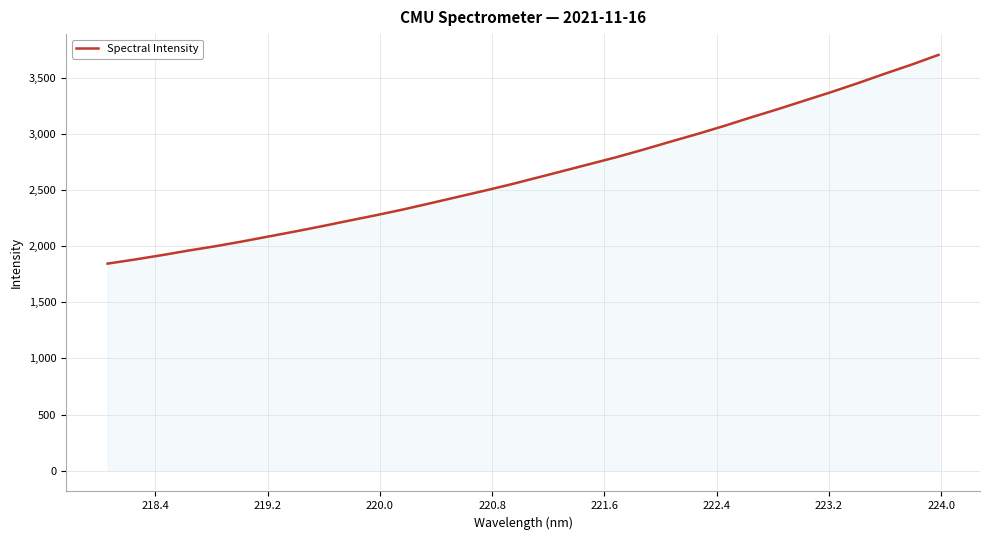

What is the difference between the maximum and minimum values?

1859.9